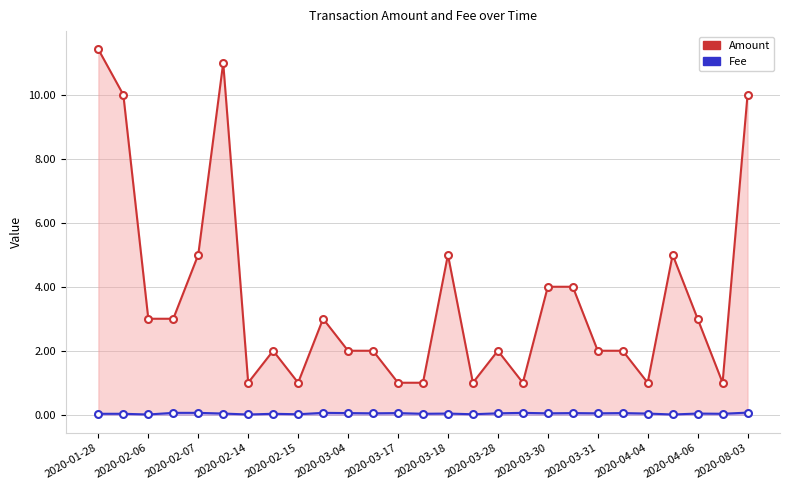

List the series in order of their peak value, highest first.

Amount, Fee